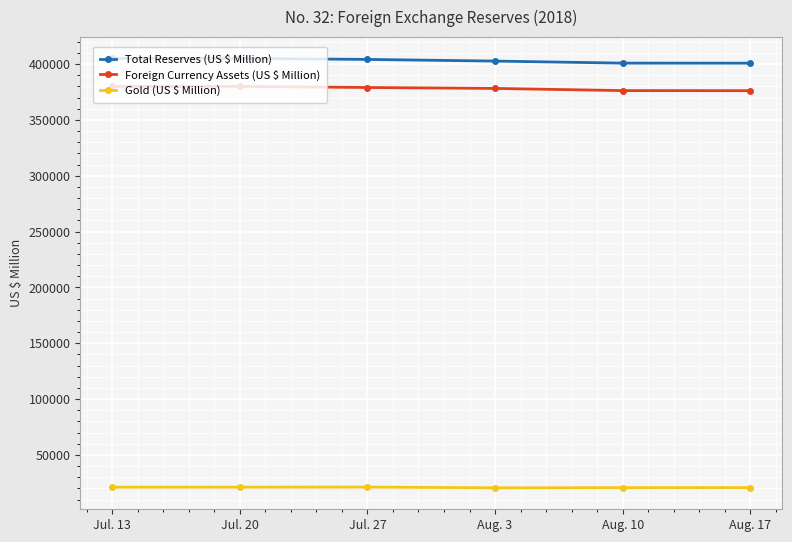

True or false: Gold (US $ Million) and Foreign Currency Assets (US $ Million) cross at least once.

False